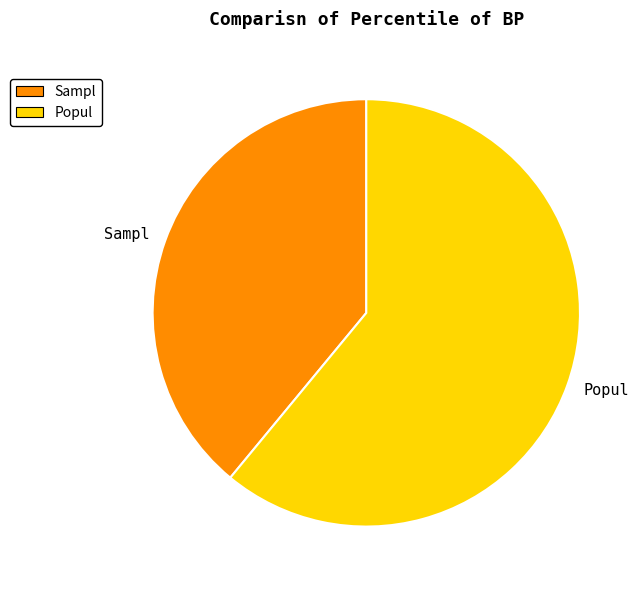

What is the ratio of the value at Popul to the value at Sampl?

1.6